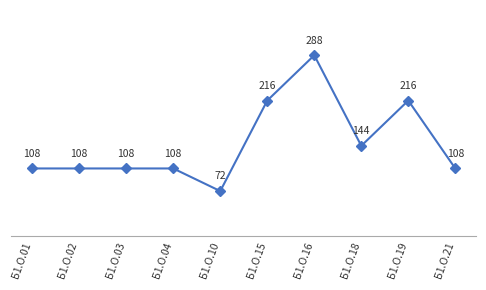

Count the values in the range 108 to 216.

8